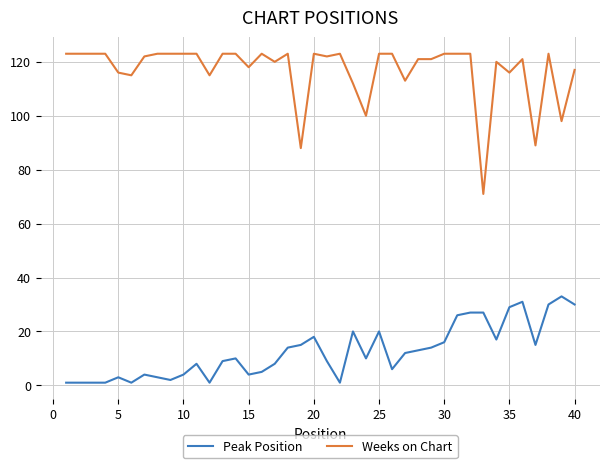

How many lines are shown in the chart?

2